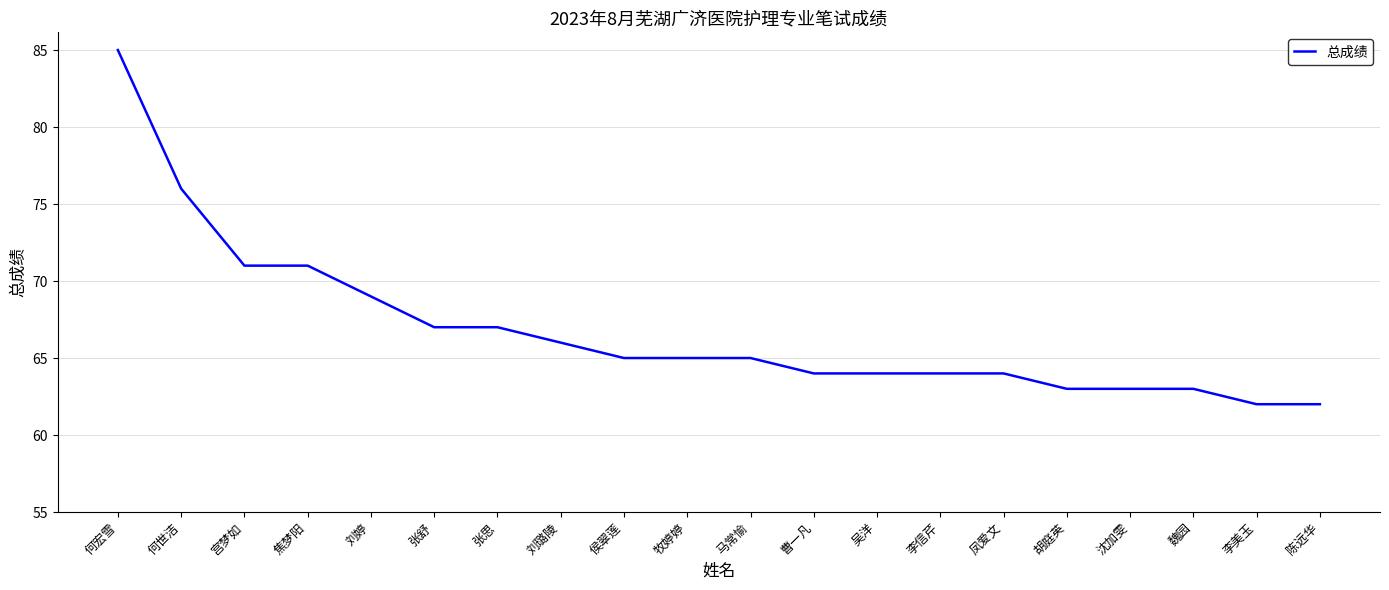

Count the number of data series in this chart.

1